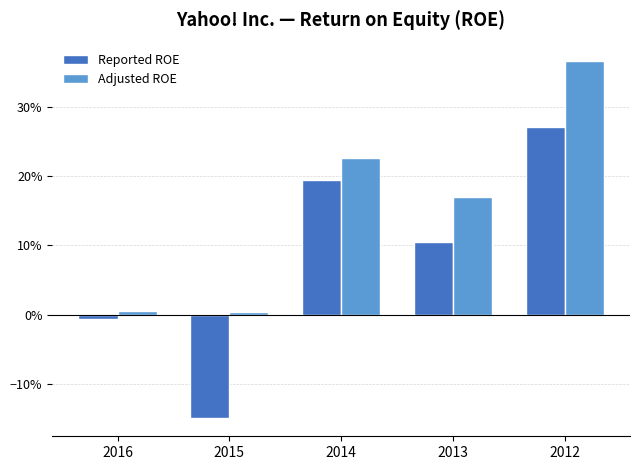

At which label does Reported ROE first exceed 0?

2014